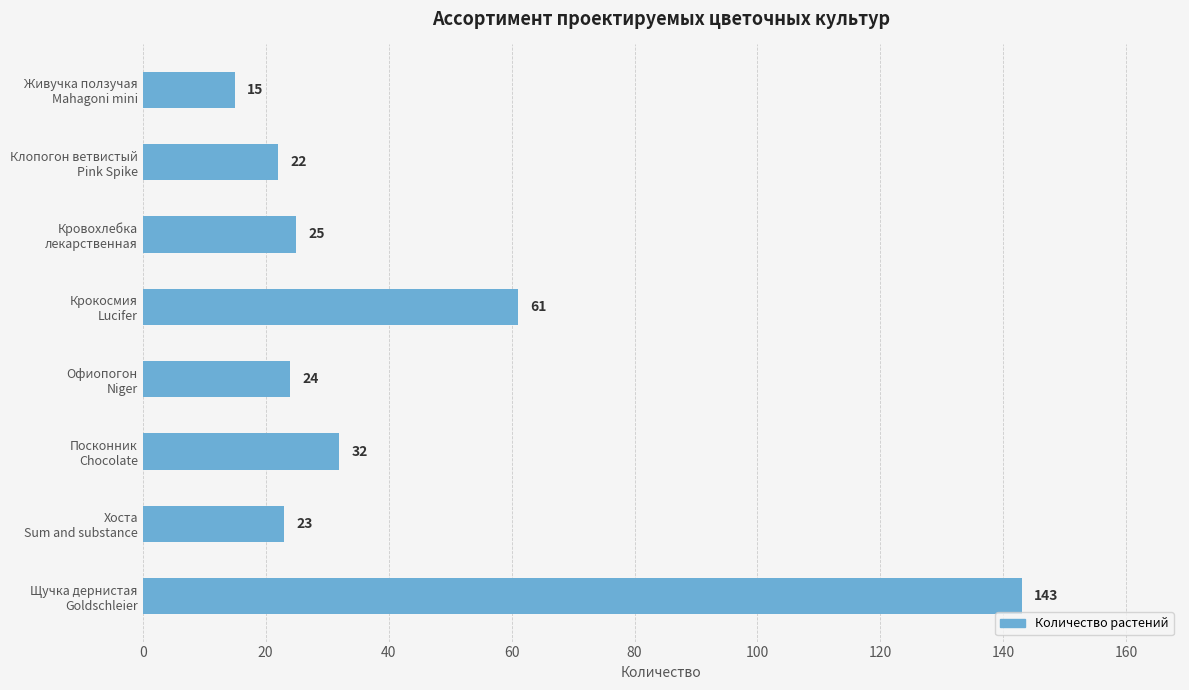

What is the value of the 2nd bar from the top?

22